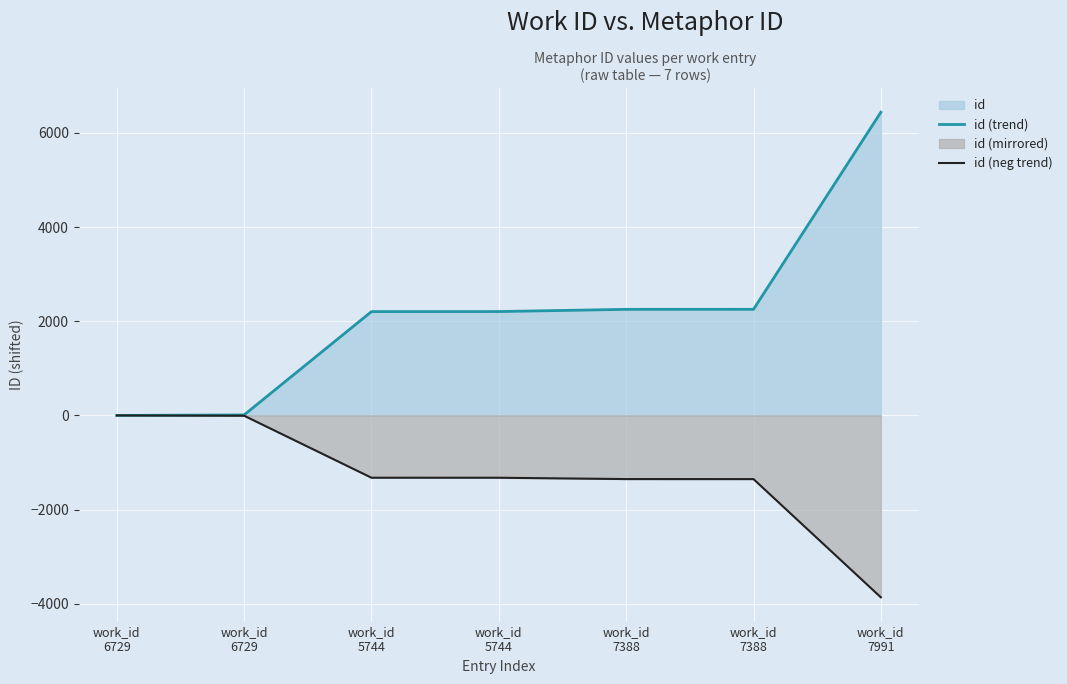

Rank the categories by id (neg trend) value from lowest to highest.

work_id
7991, work_id
7388, work_id
7388, work_id
5744, work_id
5744, work_id
6729, work_id
6729